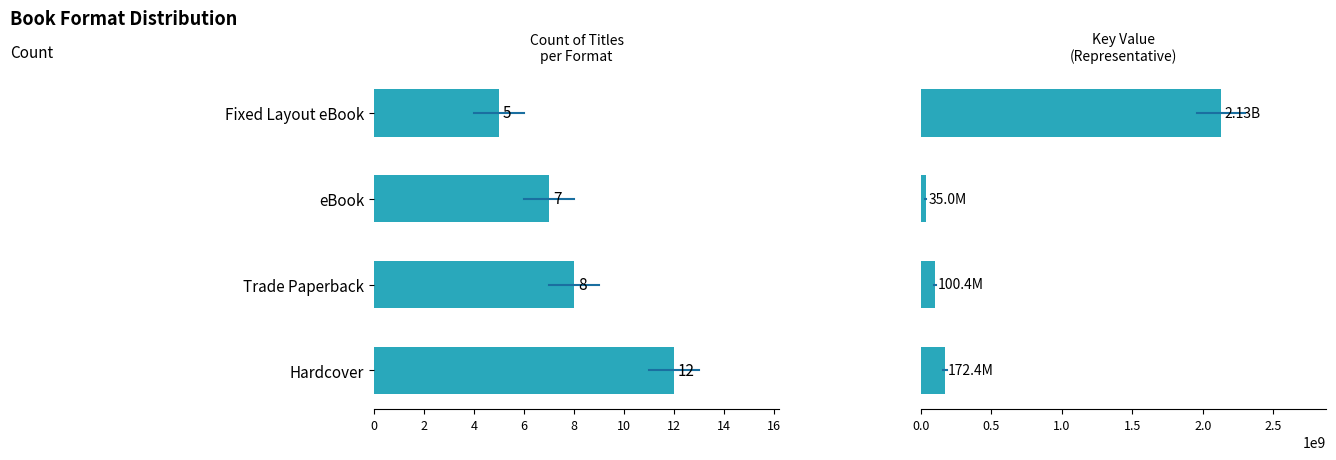

What is the maximum value for Key (Representative)?

2128822898